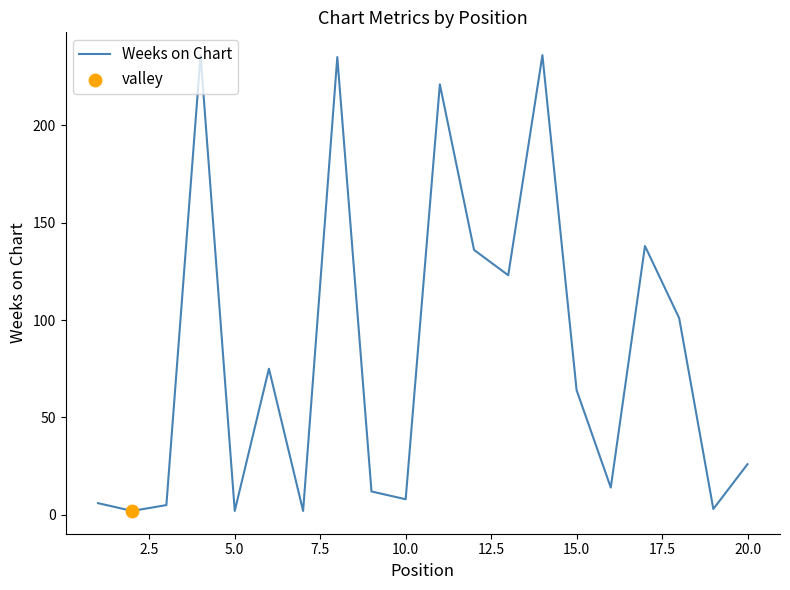

What is the maximum value shown in the chart?

236